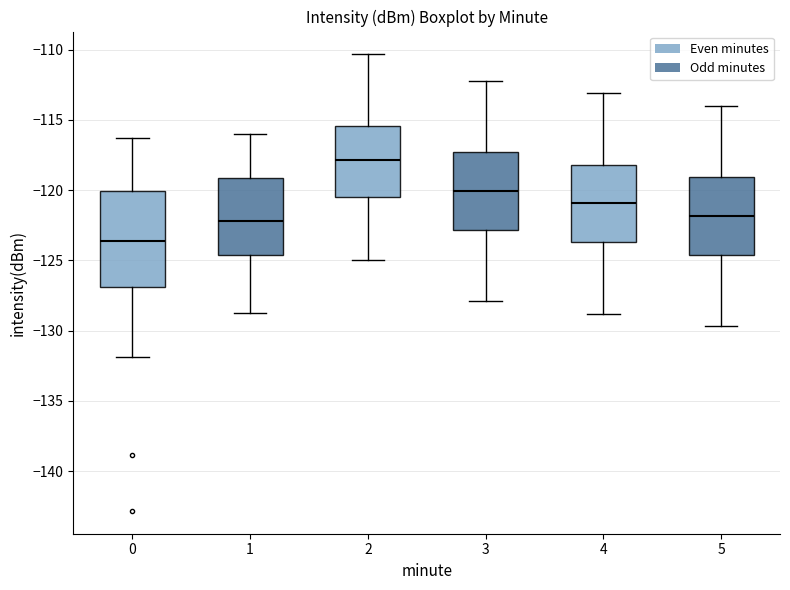

Reading left to right, transcribe this box plot: for each box, give where its median line is, the range the box spans, and where its two whiskers end, as read against the y-axis. The values are not printed on the chart, so give them approximately, as read against the axis.

0: median -123.5, box -127.0 to -120.0, whiskers -132.0 to -116.5
1: median -122.0, box -124.5 to -119.0, whiskers -129.0 to -116.0
2: median -118.0, box -120.5 to -115.5, whiskers -125.0 to -110.5
3: median -120.0, box -123.0 to -117.5, whiskers -128.0 to -112.0
4: median -121.0, box -123.5 to -118.0, whiskers -129.0 to -113.0
5: median -122.0, box -124.5 to -119.0, whiskers -129.5 to -114.0